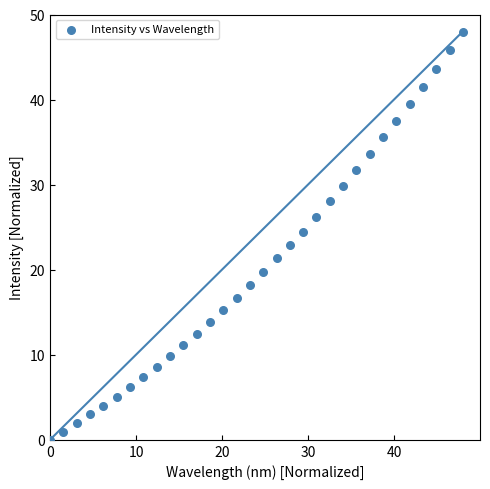

What is the range of X values (max minus min)?

48.0